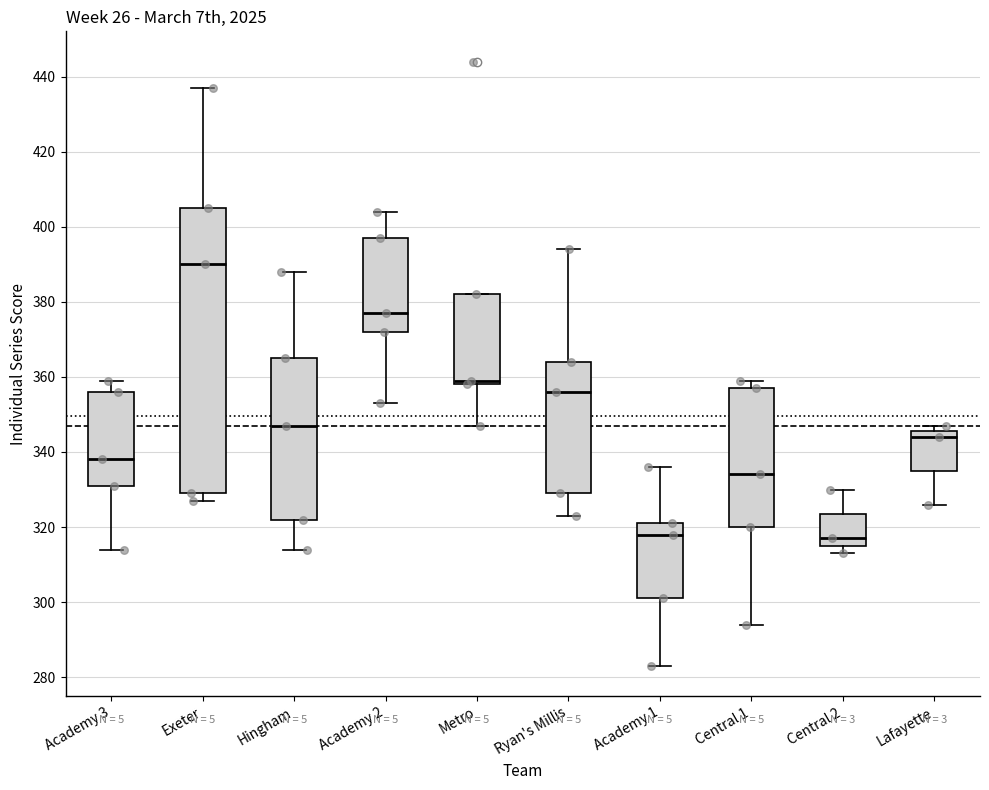

Which box has the highest median line?

Exeter